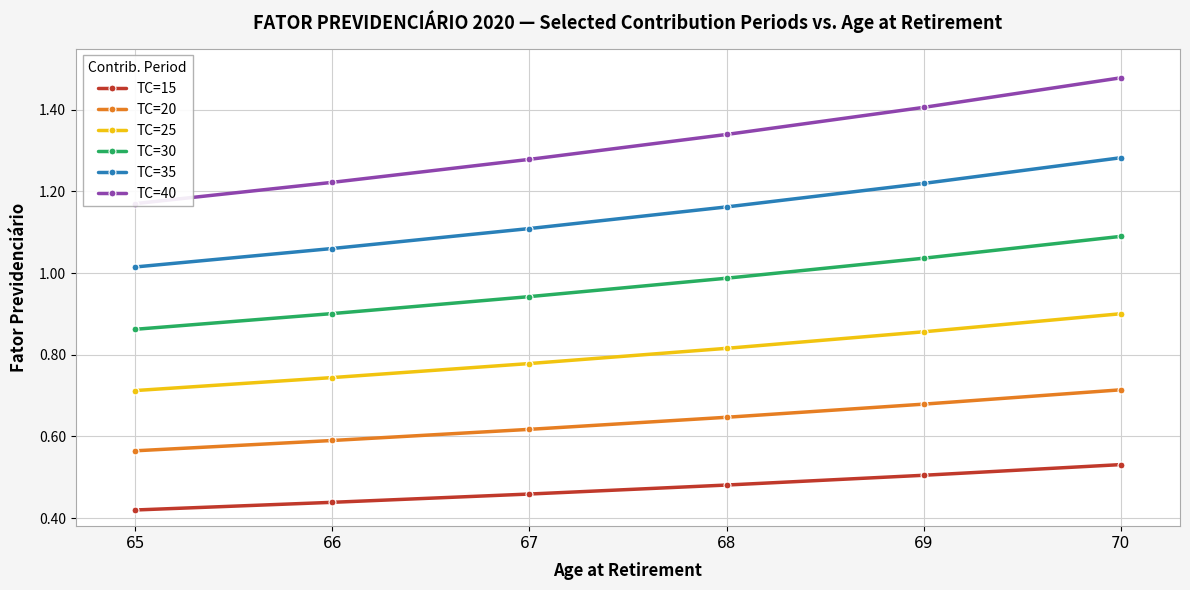

What is the difference between the second highest and minimum values in the TC=20 series?

0.1